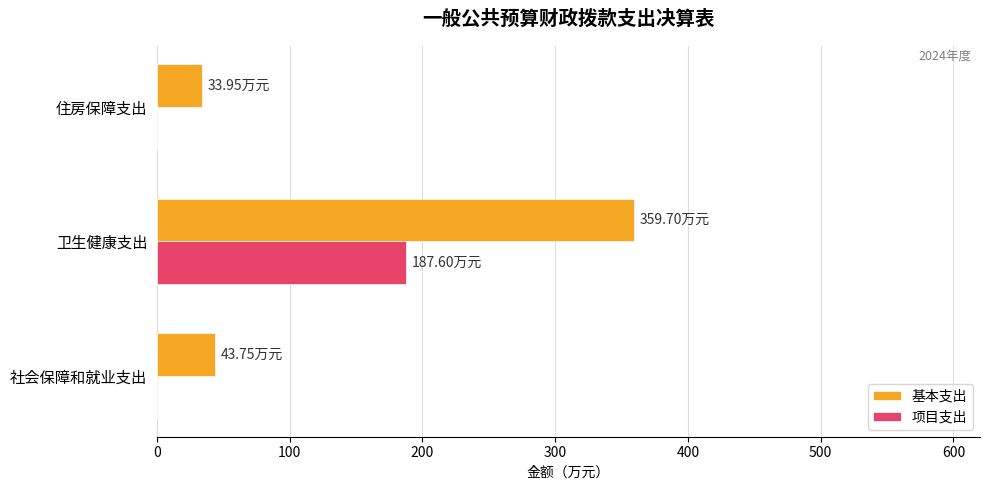

Which series changed the most between 卫生健康支出 and 住房保障支出?

基本支出